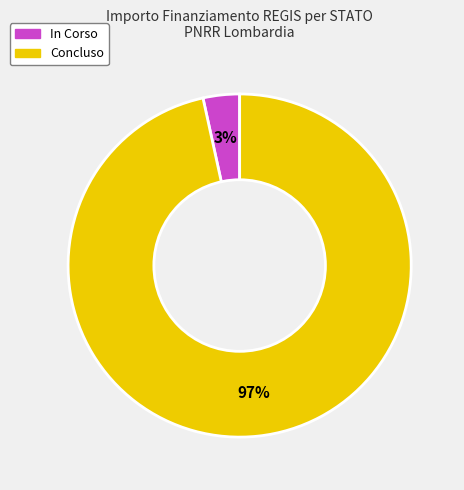

True or false: In Corso accounts for 3% of the total.

True